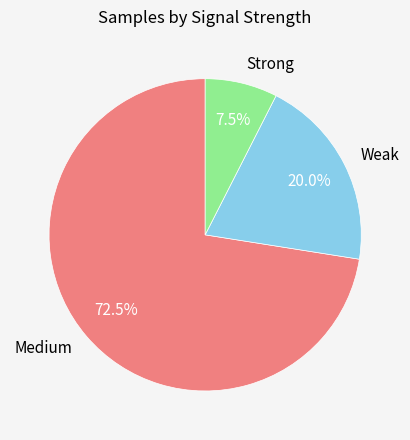

Which category has the smallest portion of the pie?

Strong